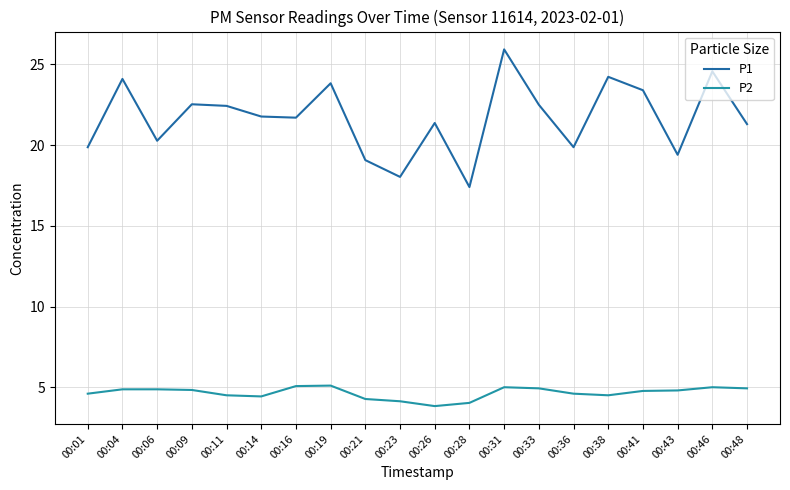

What is the lowest value of the P1 series?

17.4